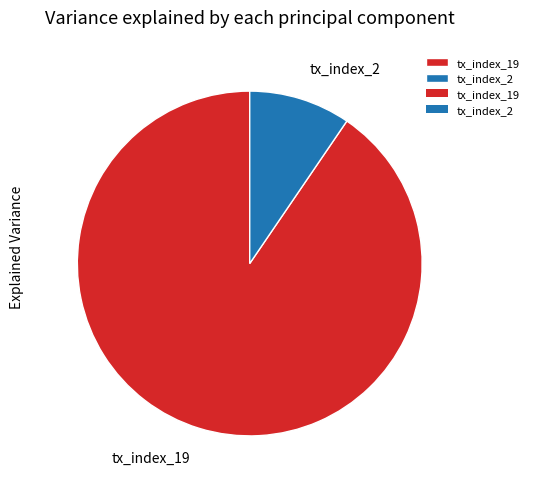

Does any single category account for the majority?

Yes